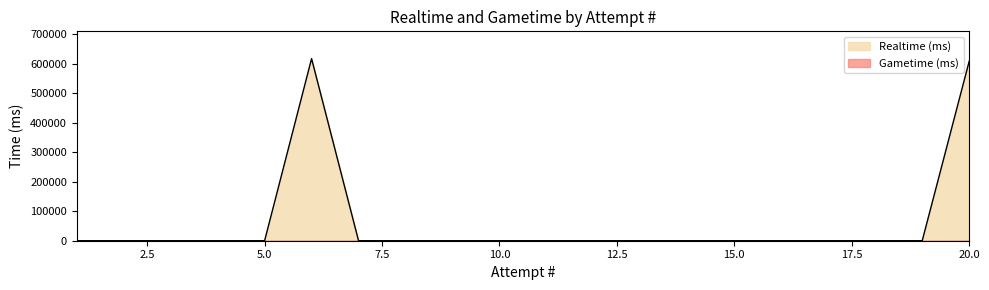

Which has a higher value, 5 or 8?

5